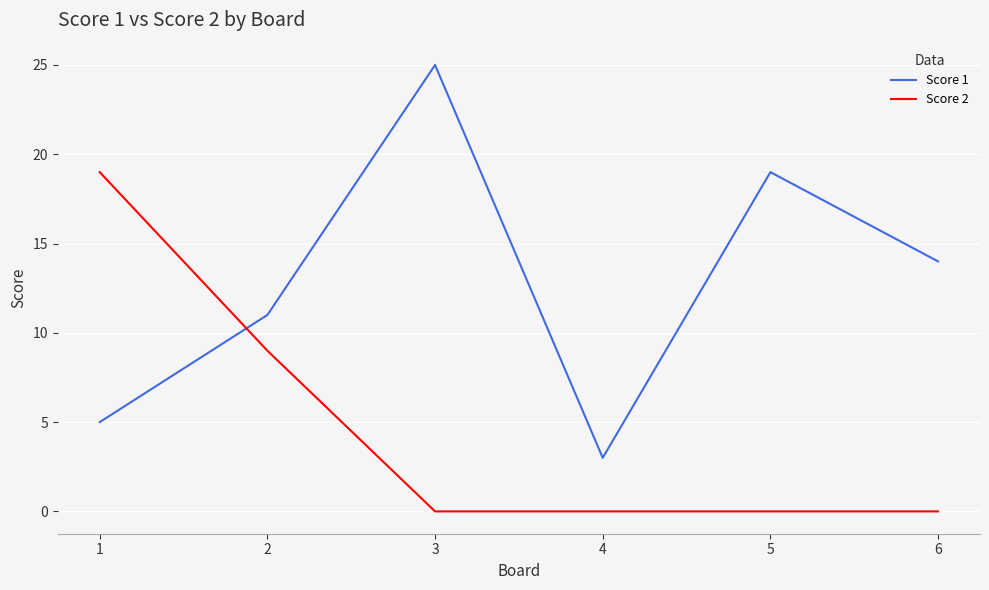

List the series in order of their peak value, highest first.

Score 1, Score 2